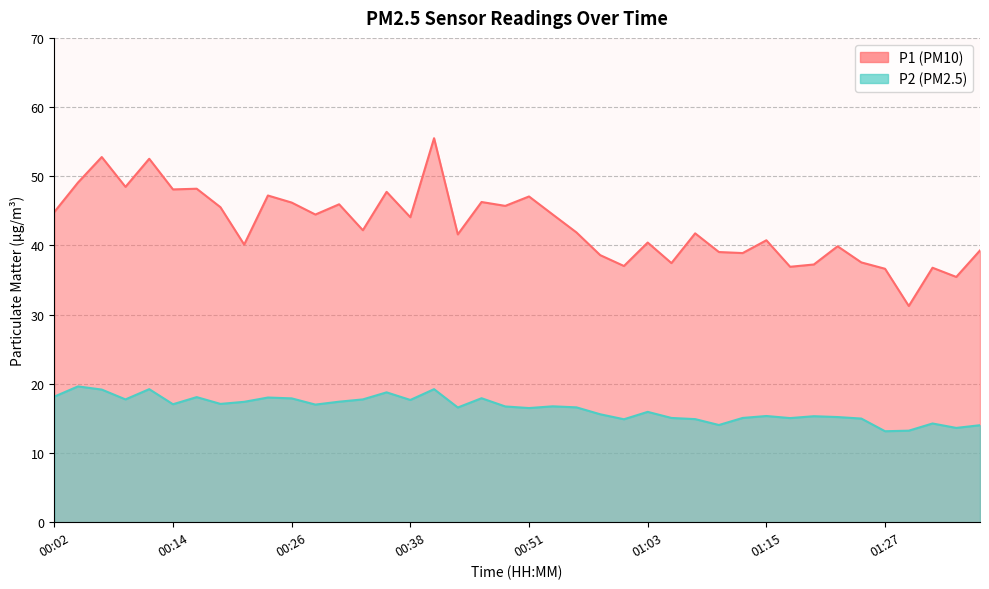

What is the total value across all series at 01:27?

49.8